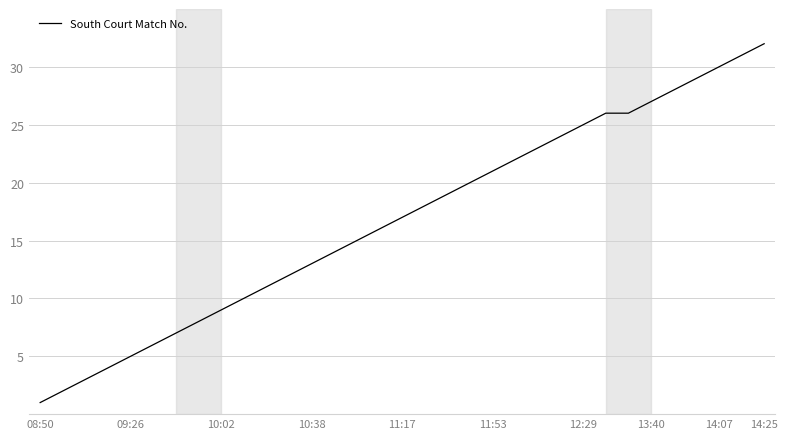

Reading left to right, what are all the values shown in this chart?

1	2	3	4	5	6	7	8	9	10	11	12	13	14	15	16	17	18	19	20	21	22	23	24	25	26	26	27	28	29	30	31	32